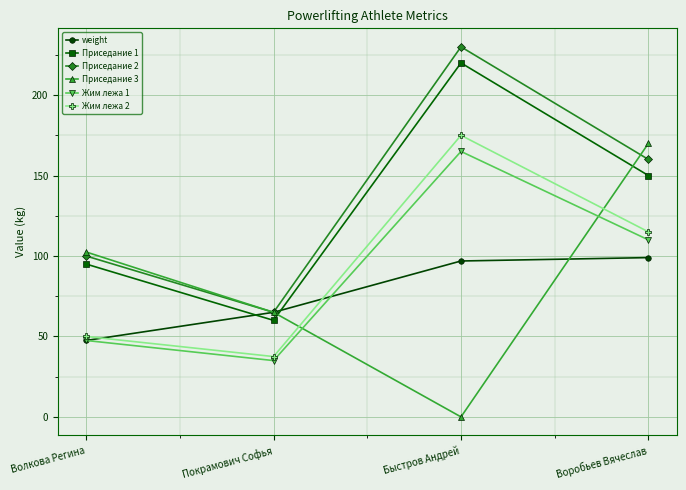

What is the sum of all Приседание 2 values?

555.0